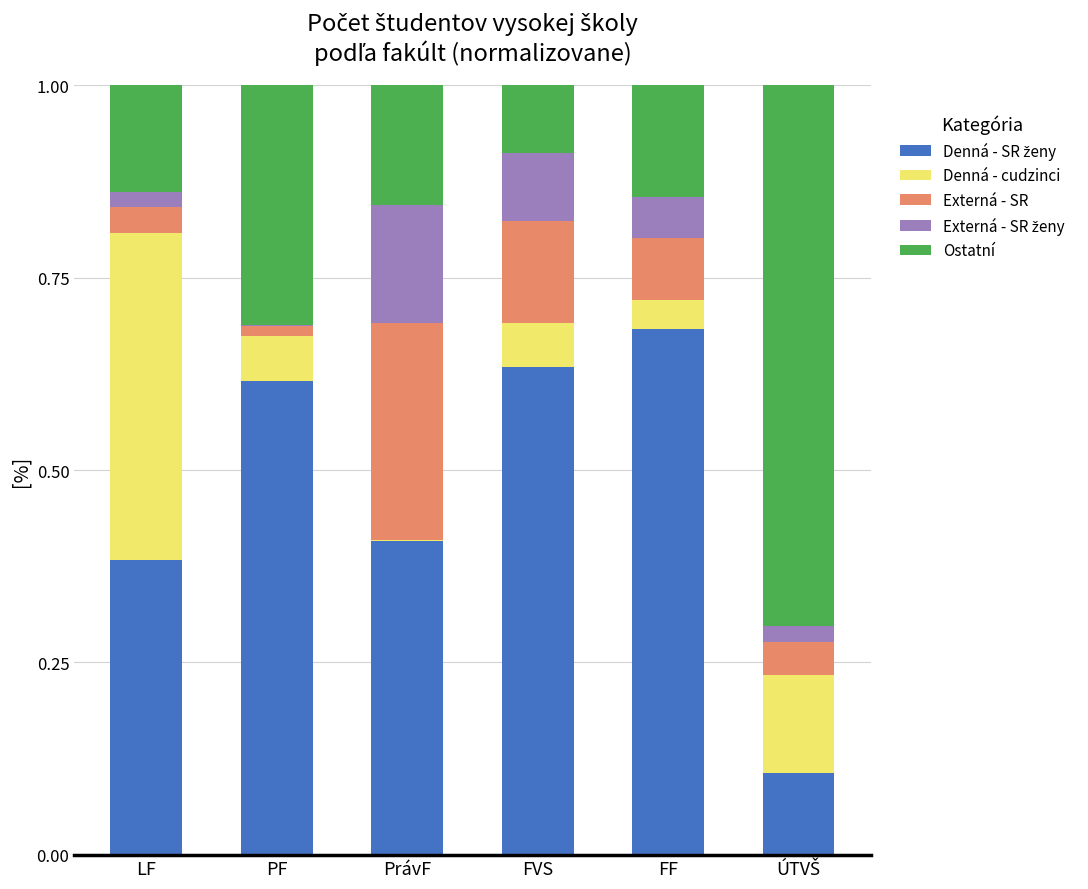

At which category is the sum across all series the highest?

LF